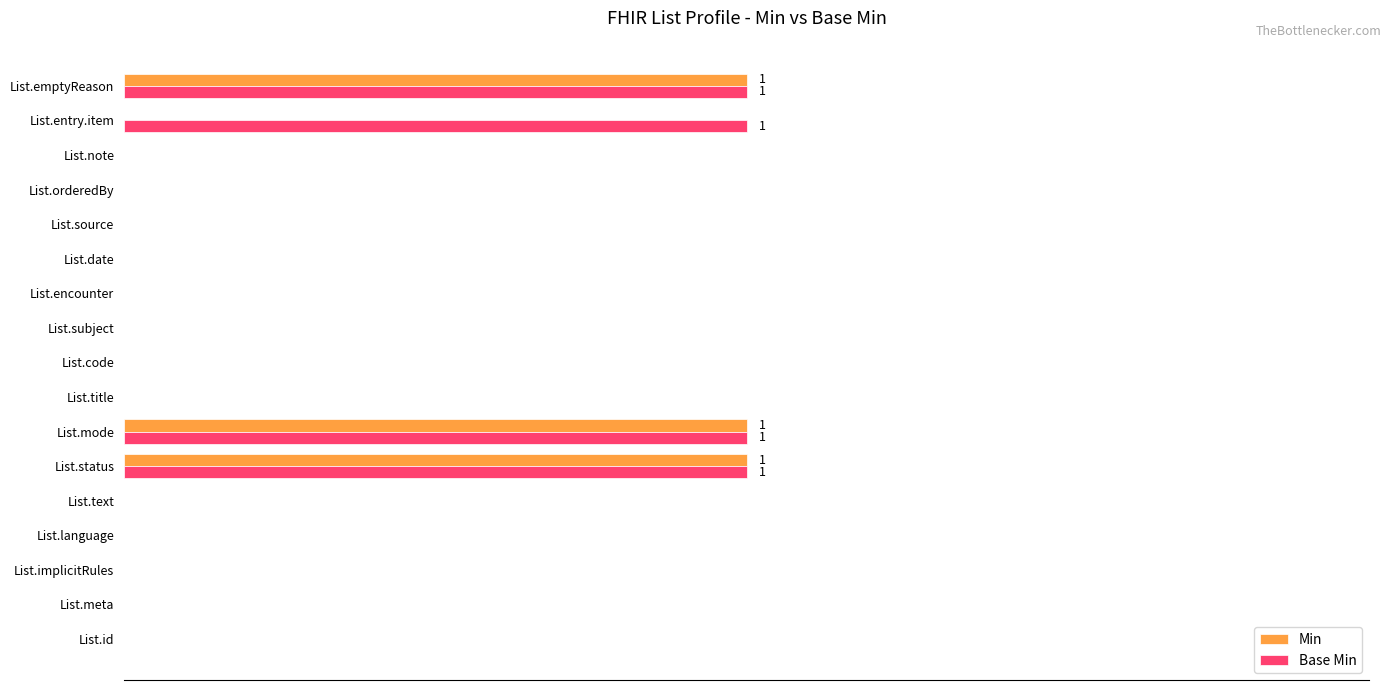

What position from the left is List.id?

1